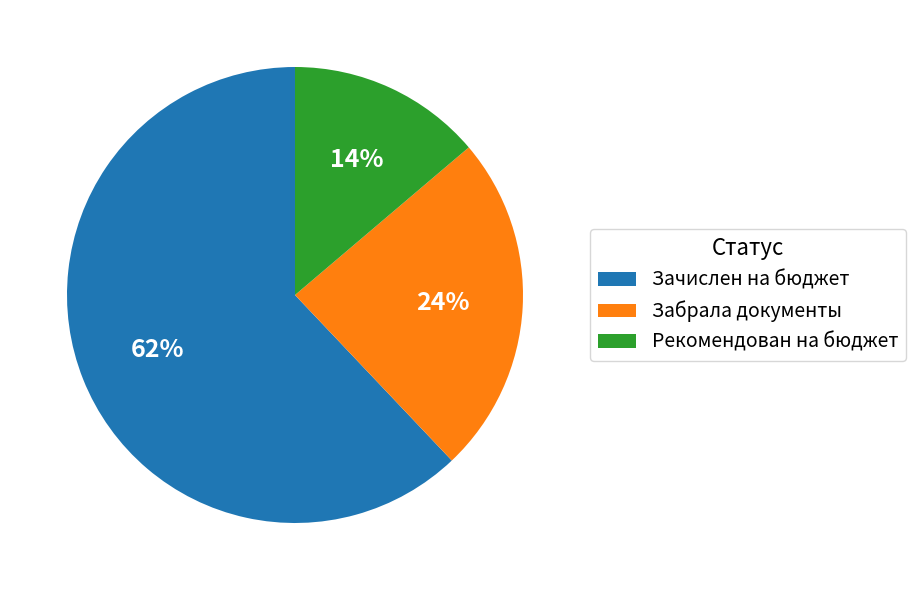

Is there a majority slice in this chart?

Yes